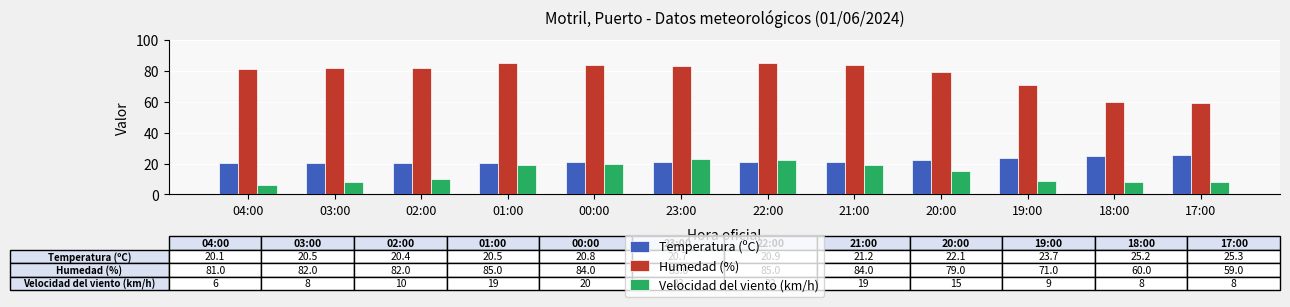

Which series has the widest spread of values?

Humedad (%)